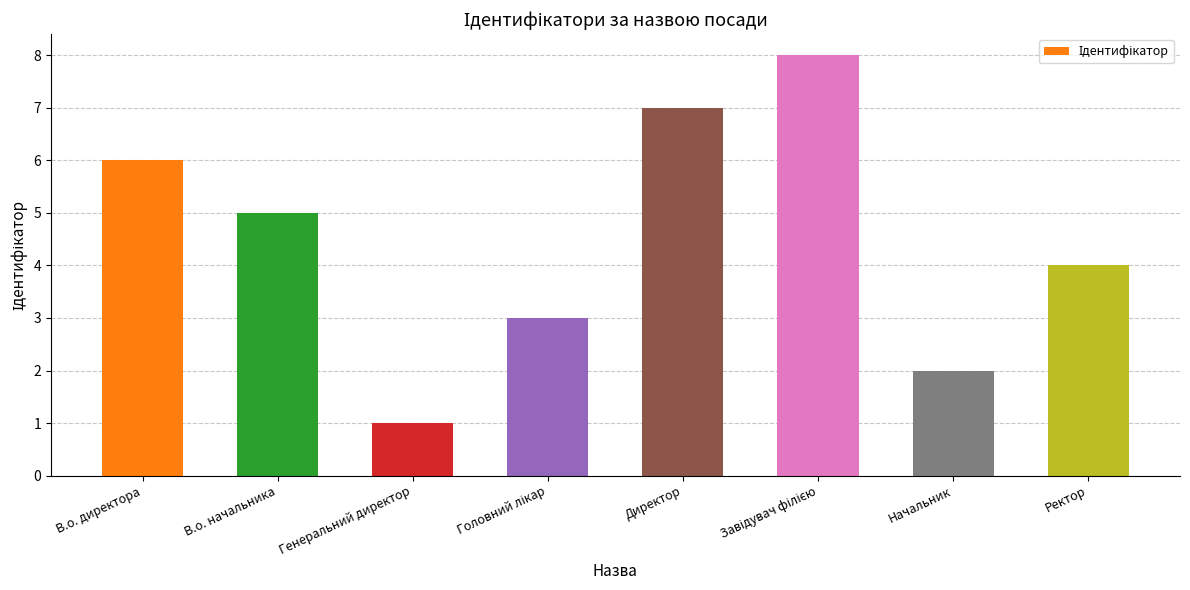

How many bars are there in total?

8